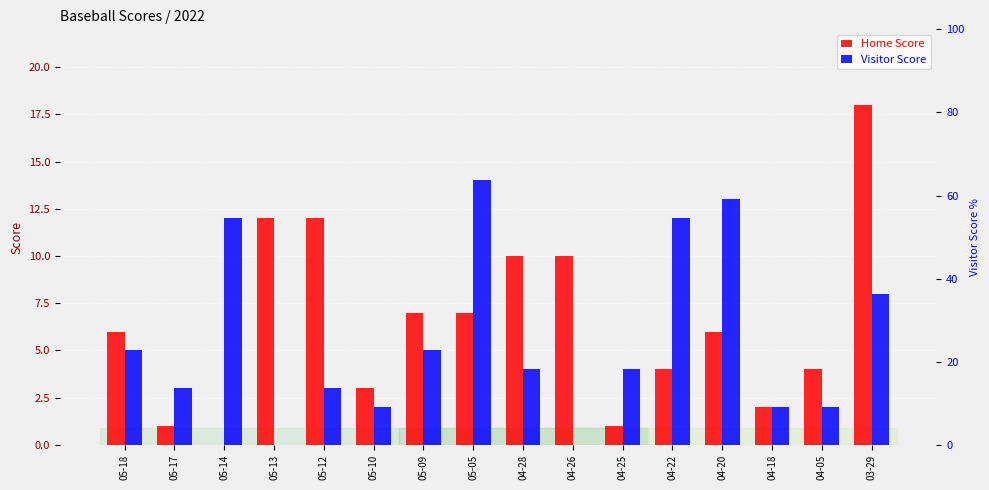

Which category has the lowest value in the Home Score series?

05-14